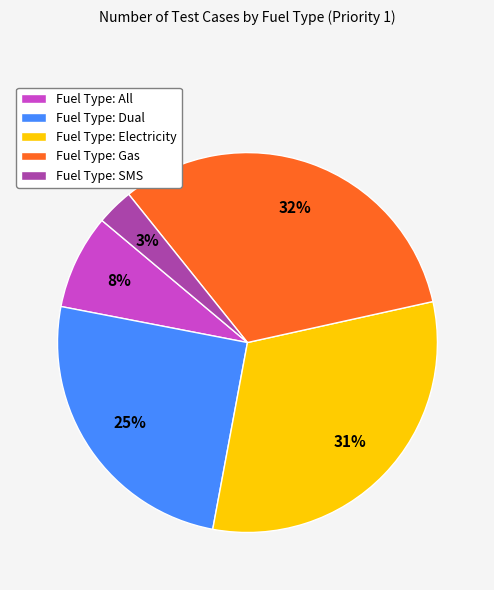

What percentage is the Fuel Type: SMS slice, to the nearest percent?

3%